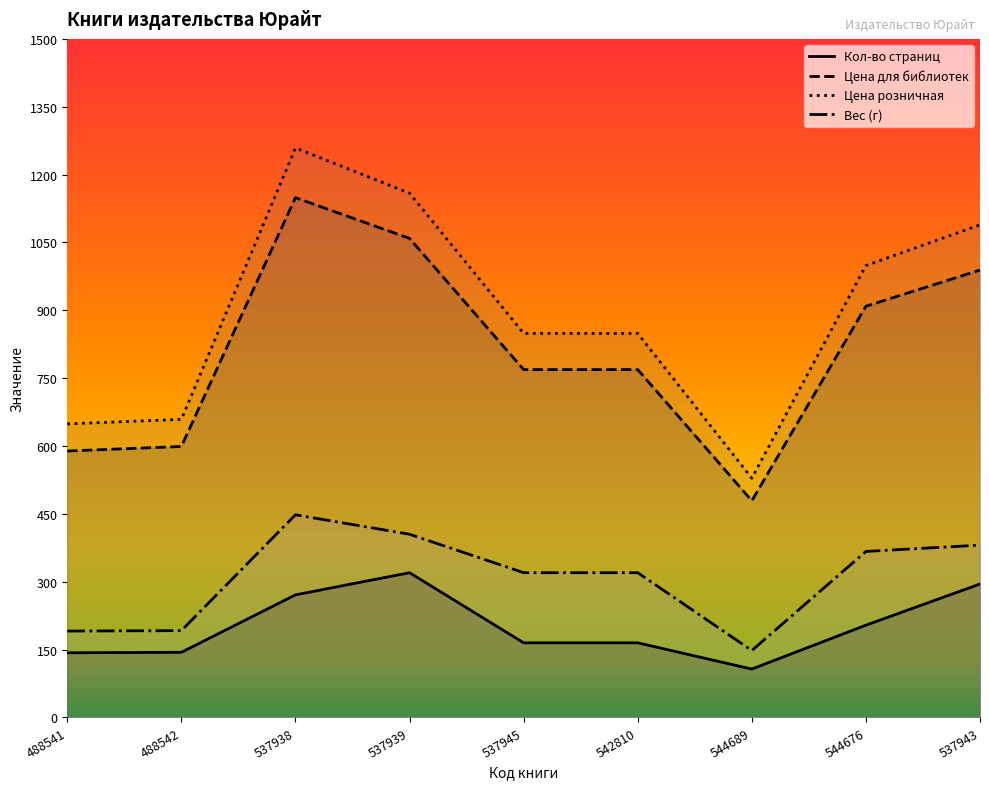

Where is the first local maximum for Цена розничная?

537938